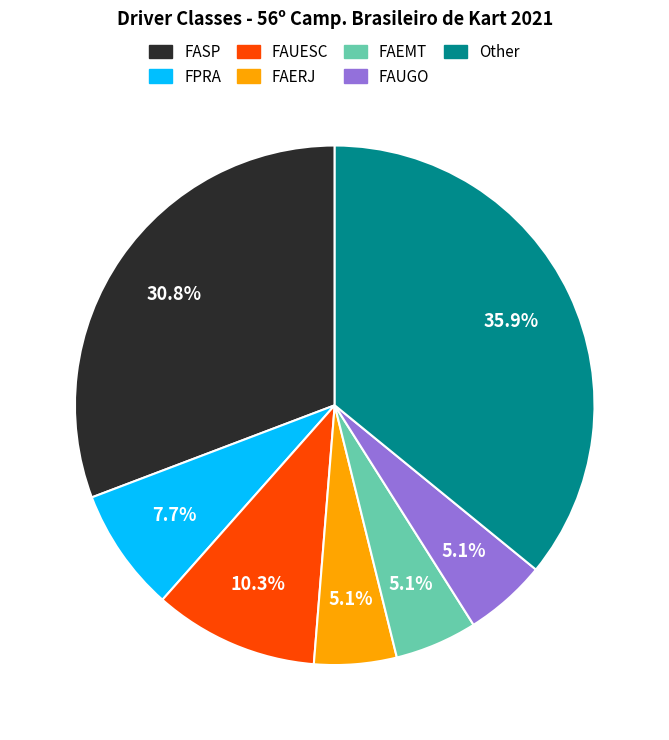

Is there any slice that represents more than half of the pie?

No